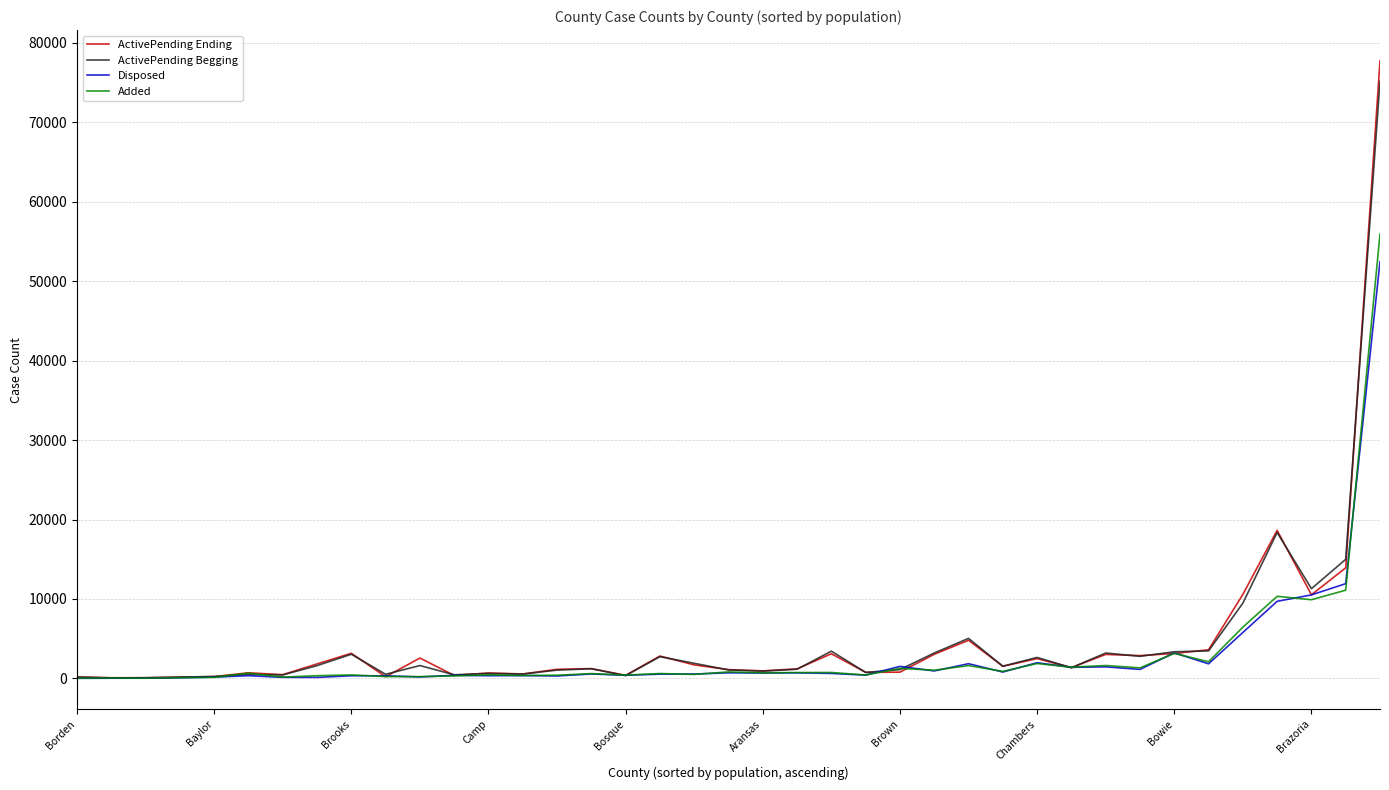

How many categories are shown in the chart?

39